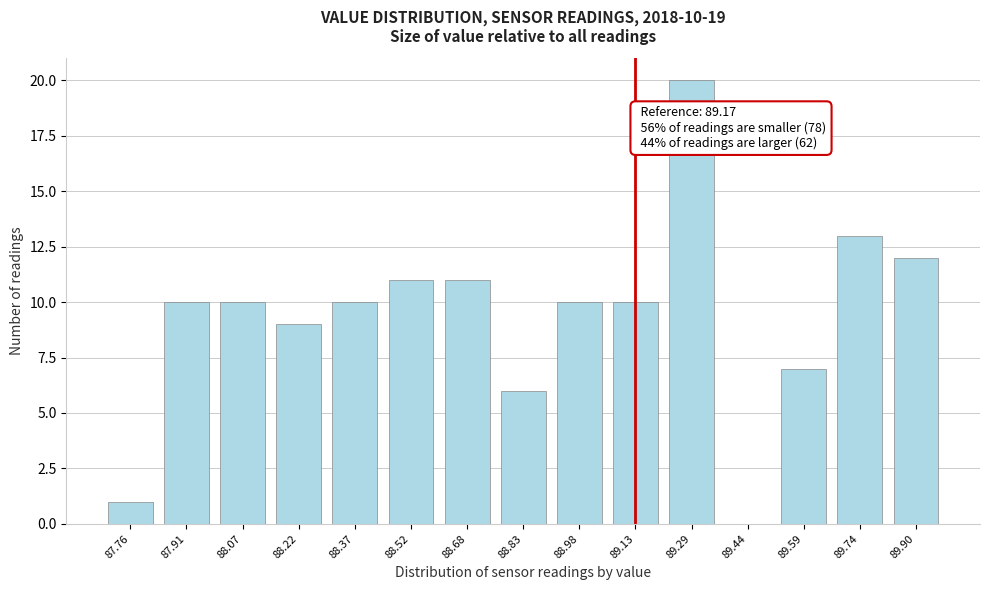

Reading right to left, transcribe all the data shown in this chart.

89.90=12	89.74=13	89.59=7	89.44=0	89.29=20	89.13=10	88.98=10	88.83=6	88.68=11	88.52=11	88.37=10	88.22=9	88.07=10	87.91=10	87.76=1